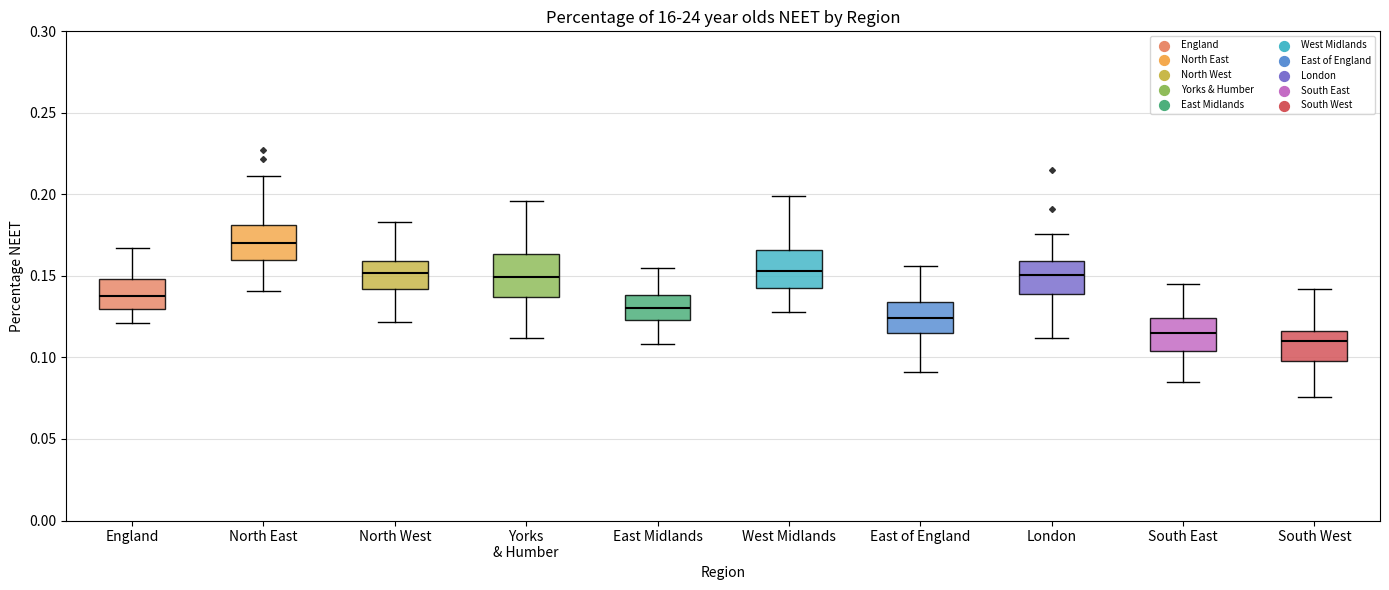

Reading left to right, read every box against the y-axis: the position of its median line, the range the box covers, and the ends of its whiskers. The values are not printed on the chart, so give them approximately, as read against the axis.

England: median 0.140, box 0.130 to 0.150, whiskers 0.120 to 0.165
North East: median 0.170, box 0.160 to 0.180, whiskers 0.140 to 0.210
North West: median 0.150, box 0.140 to 0.160, whiskers 0.120 to 0.185
Yorks & Humber: median 0.150, box 0.135 to 0.165, whiskers 0.110 to 0.195
East Midlands: median 0.130, box 0.125 to 0.140, whiskers 0.110 to 0.155
West Midlands: median 0.155, box 0.145 to 0.165, whiskers 0.130 to 0.200
East of England: median 0.125, box 0.115 to 0.135, whiskers 0.090 to 0.155
London: median 0.150, box 0.140 to 0.160, whiskers 0.110 to 0.175
South East: median 0.115, box 0.105 to 0.125, whiskers 0.085 to 0.145
South West: median 0.110, box 0.100 to 0.115, whiskers 0.075 to 0.140